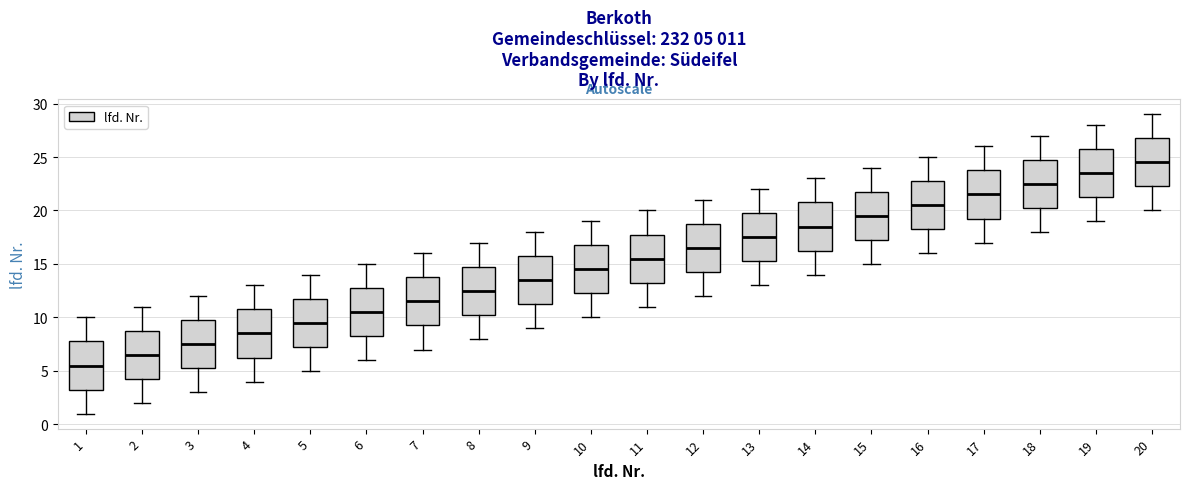

Which box's median line is the lowest?

1